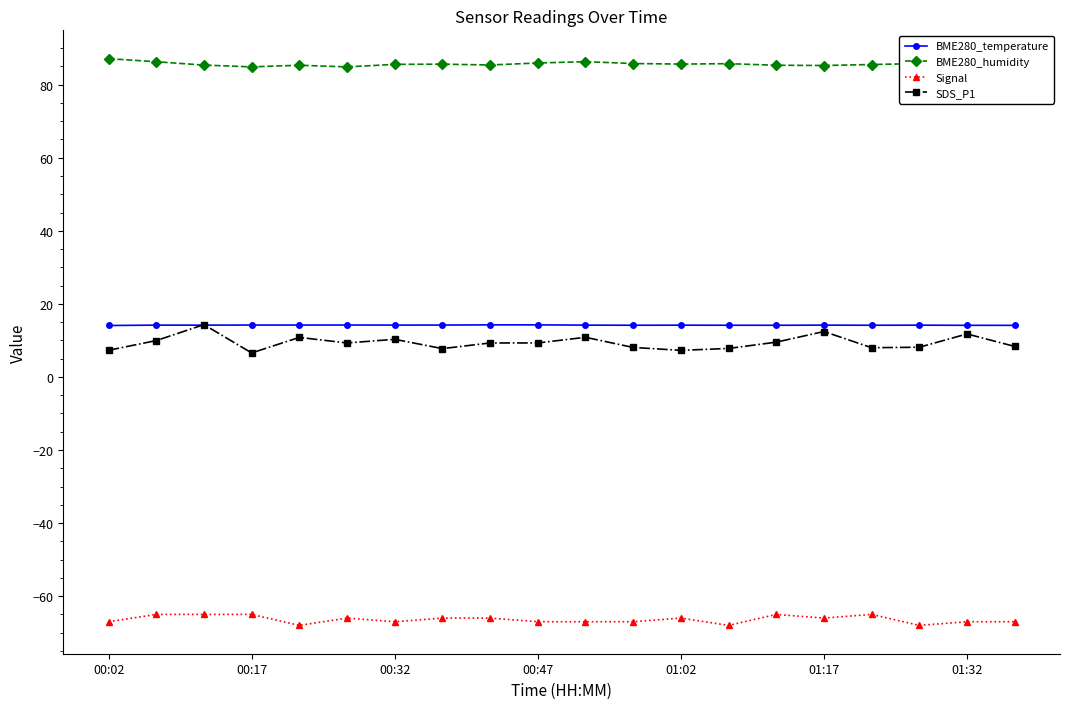

True or false: BME280_humidity has more than 2 points higher than both neighbors.

True